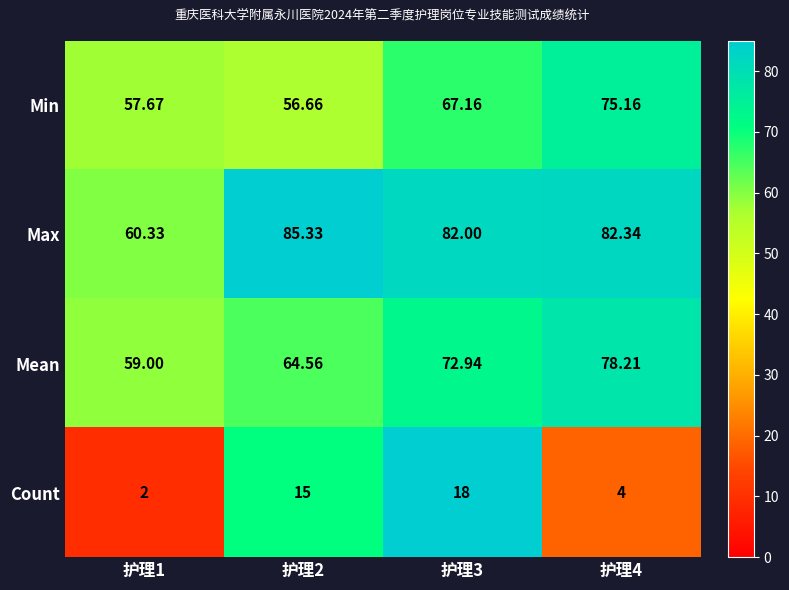

How many values in the Min series exceed 67?

2